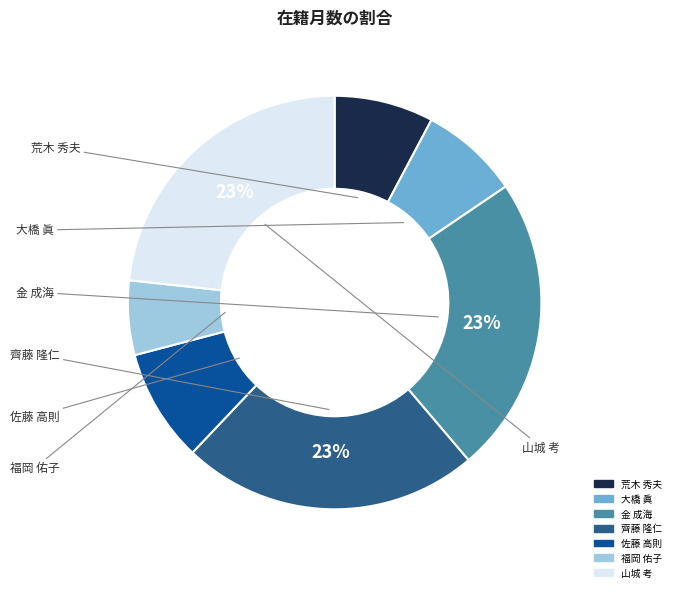

The 荒木 秀夫 slice represents 8% of the pie. True or false?

True